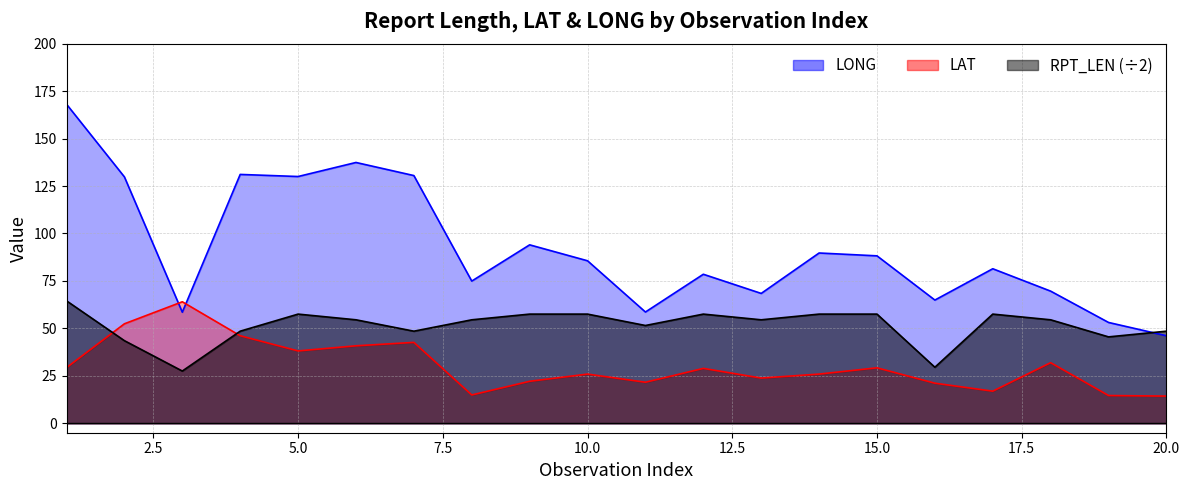

Where is LAT nearest to the value 39?

5